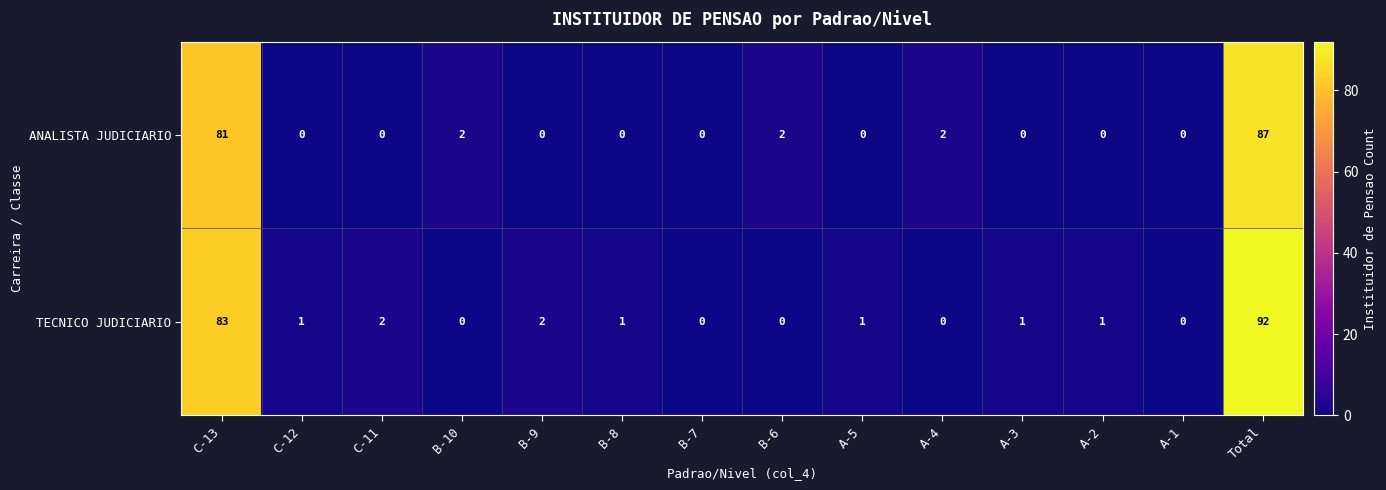

List the series in order of their overall mean, highest first.

TECNICO JUDICIARIO, ANALISTA JUDICIARIO